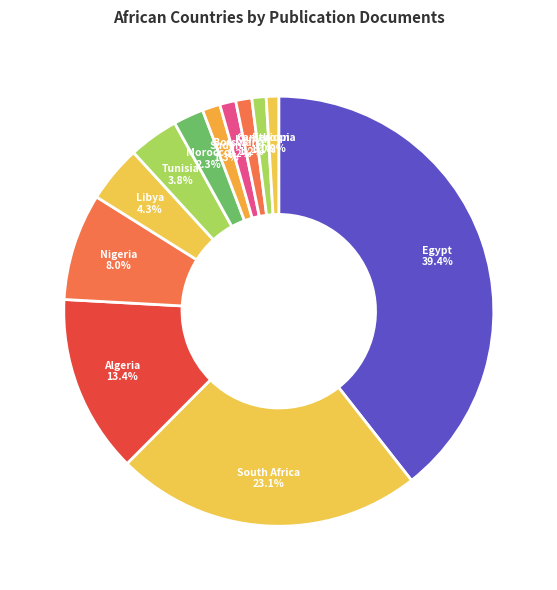

How many slices are in this pie chart?

12